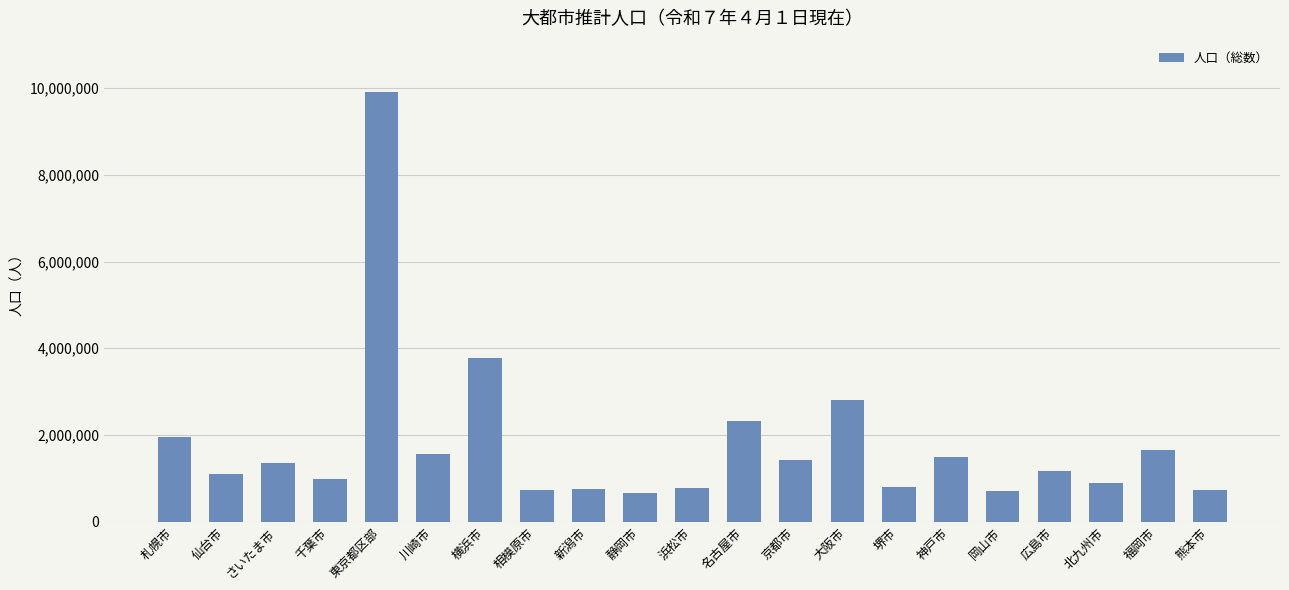

Approximately how many times larger is the value at 大阪市 compared to 名古屋市?

1.2